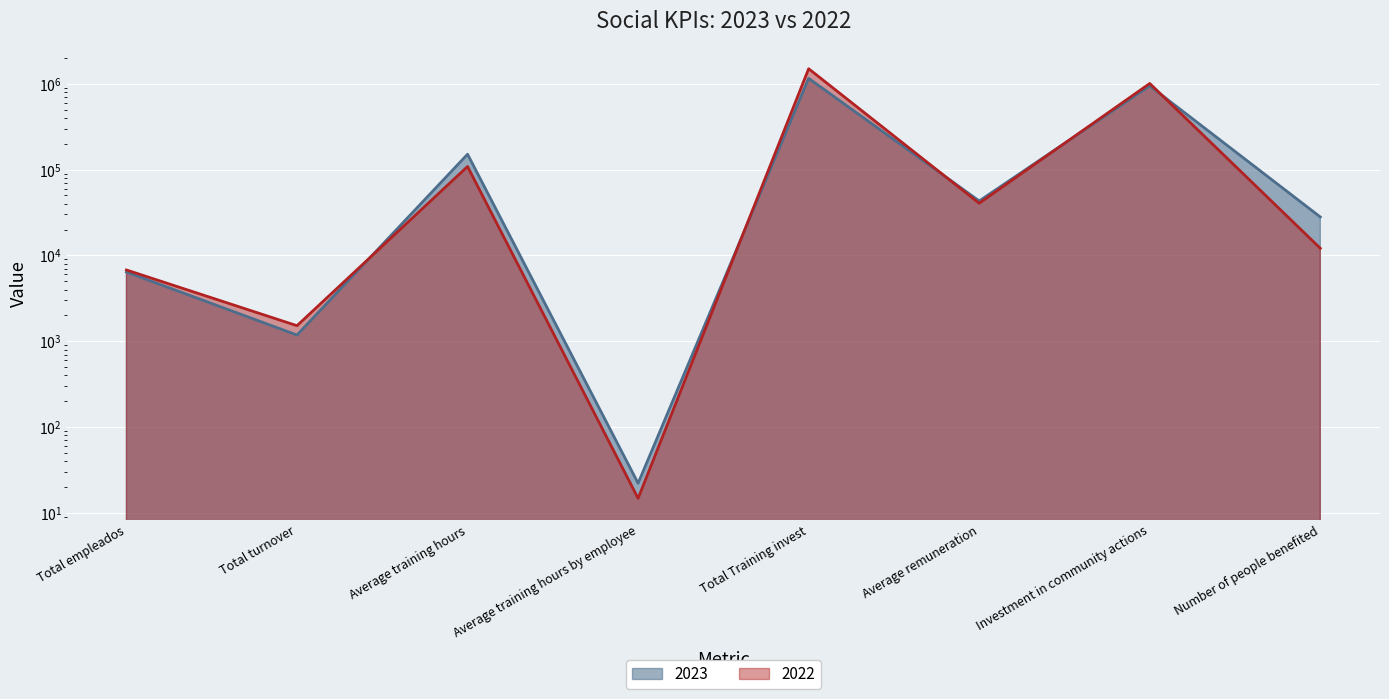

True or false: 2022 and 2023 intersect in this chart.

True